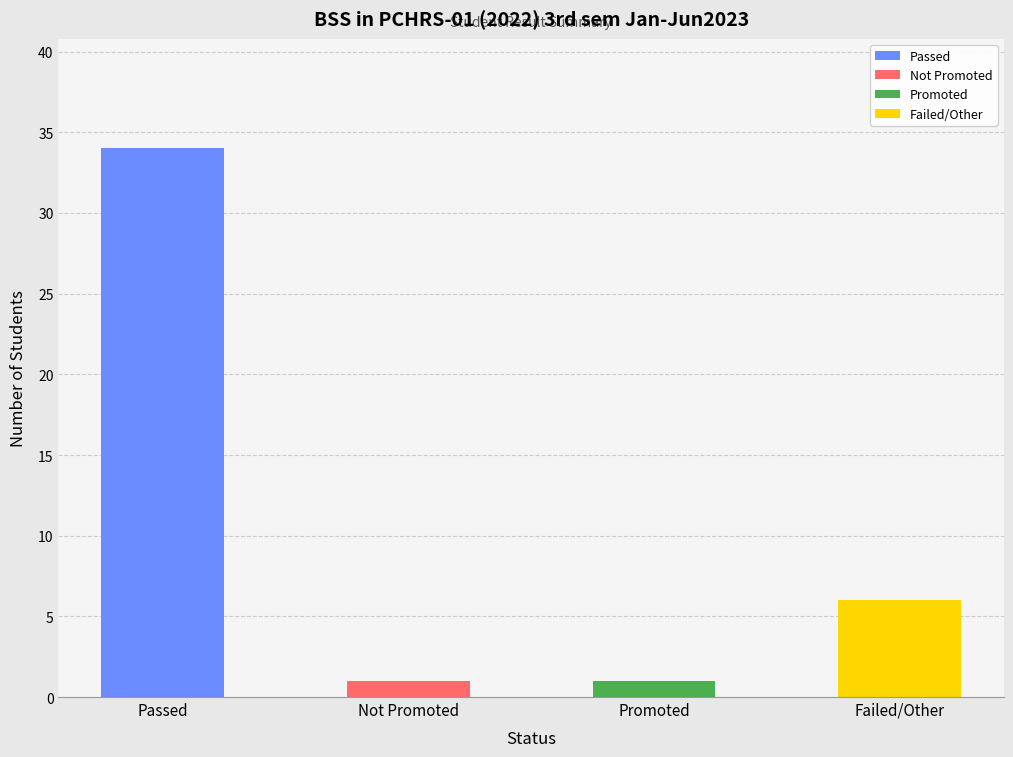

What is the difference between the values at Not Promoted and Failed/Other?

5